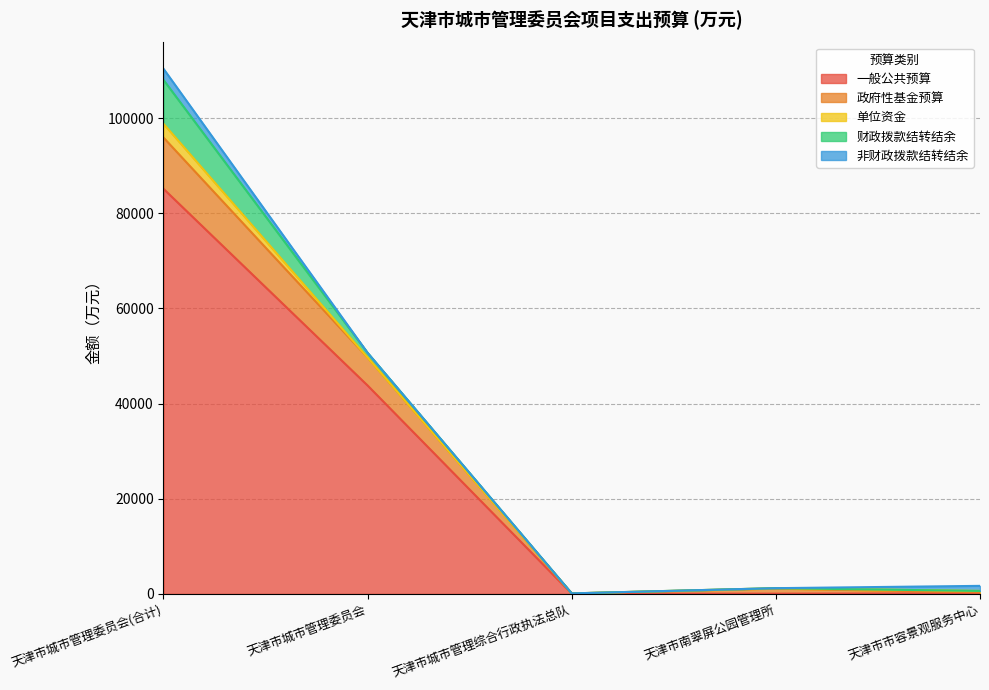

Rank the categories by 政府性基金预算 value from lowest to highest.

天津市城市管理综合行政执法总队, 天津市市容景观服务中心, 天津市南翠屏公园管理所, 天津市城市管理委员会, 天津市城市管理委员会(合计)